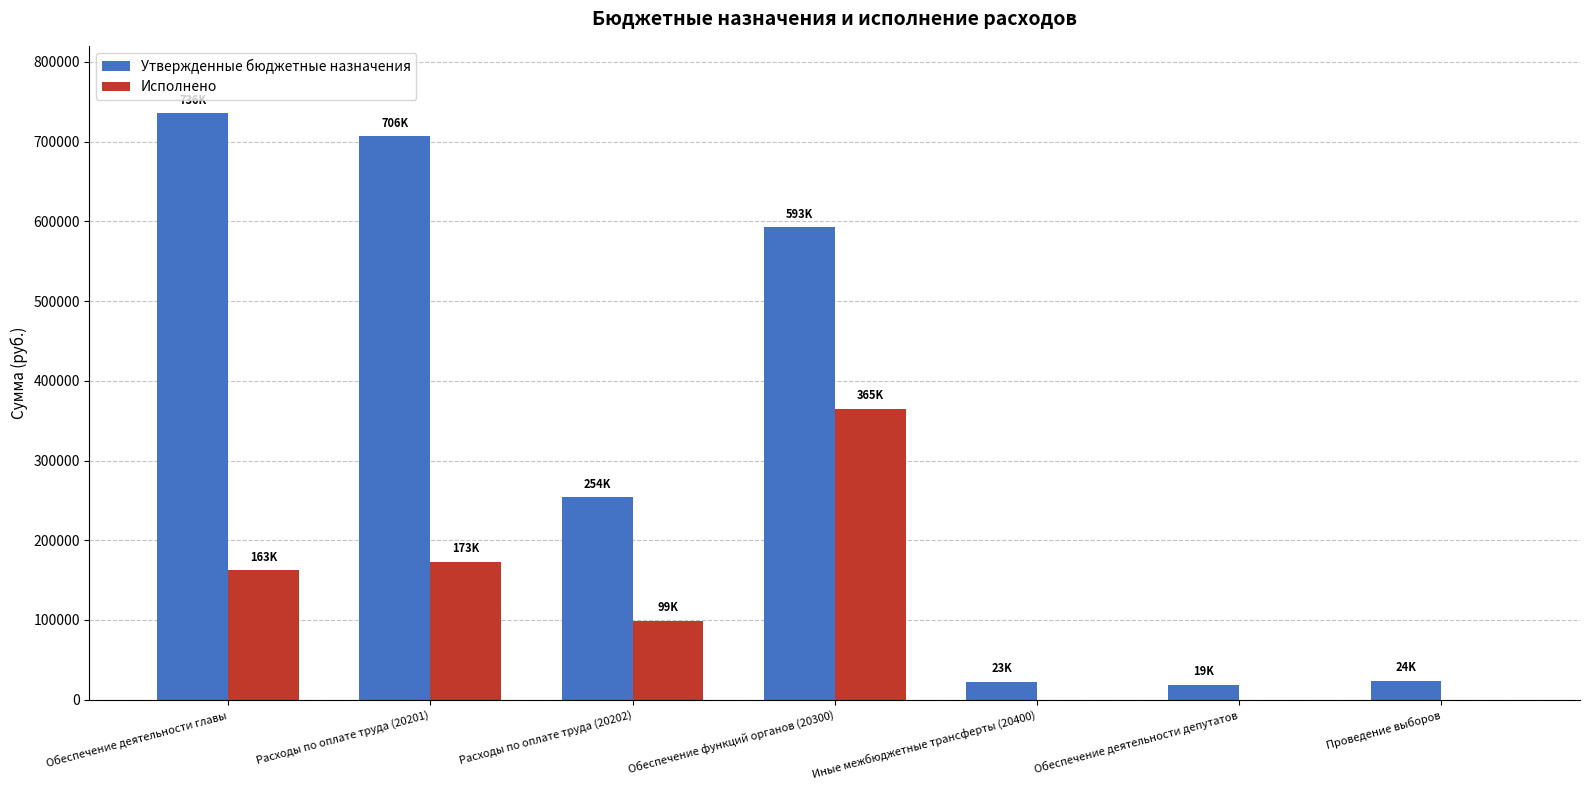

At which label does Исполнено first exceed 99360?

Обеспечение деятельности главы